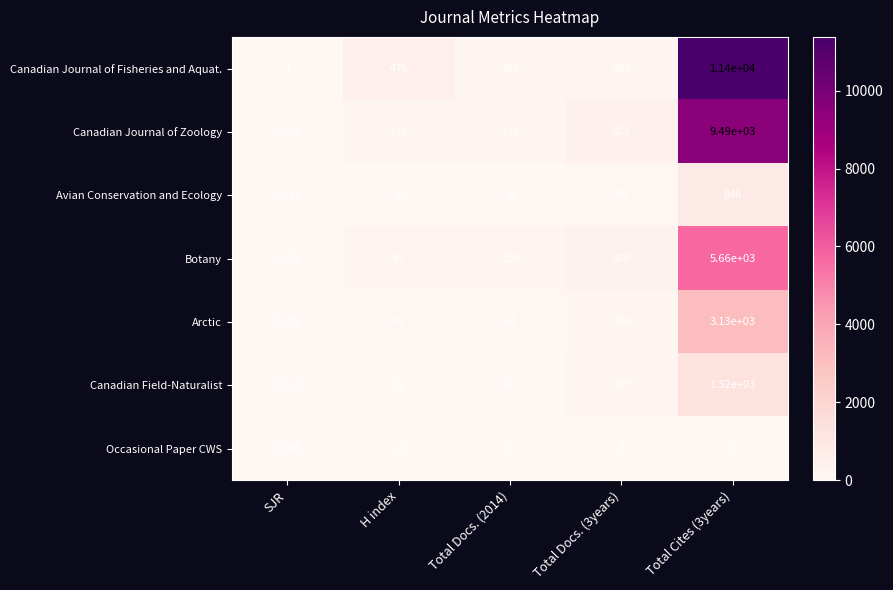

Is the value of Canadian Journal of Fisheries and Aquat. at Total Docs. (2014) greater than the value of Occasional Paper CWS at Total Docs. (3years)?

Yes